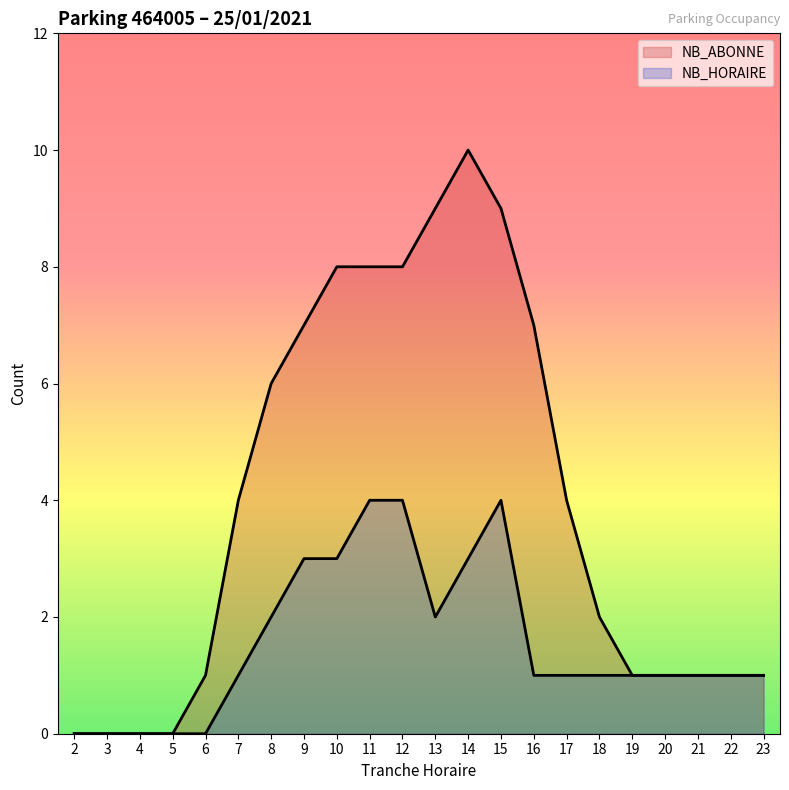

How many distinct data groups are displayed?

2